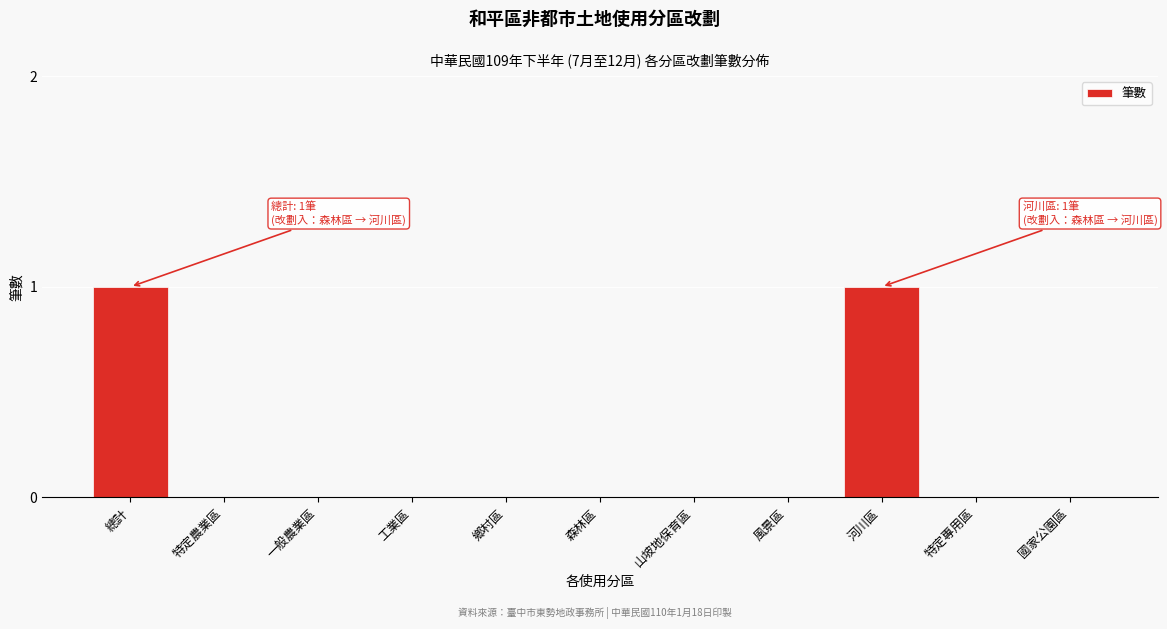

Reading left to right, extract all data points from this chart.

總計=1	特定農業區=0	一般農業區=0	工業區=0	鄉村區=0	森林區=0	山坡地保育區=0	風景區=0	河川區=1	特定專用區=0	國家公園區=0